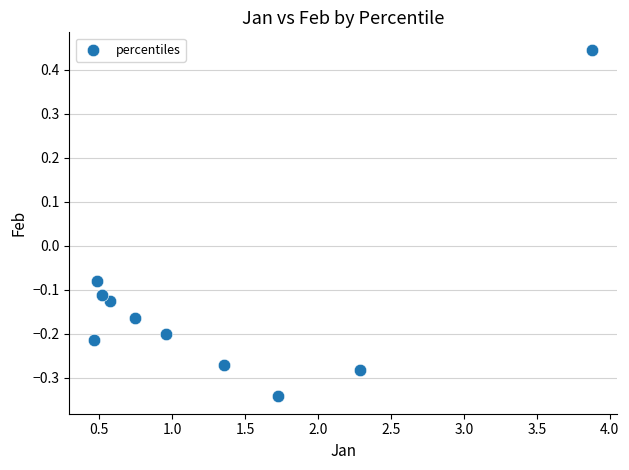

What is the range of X values (max minus min)?

3.4